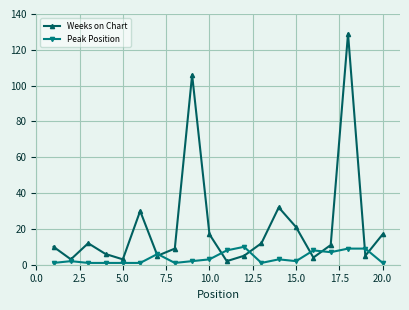

What is the maximum value for Weeks on Chart?

129